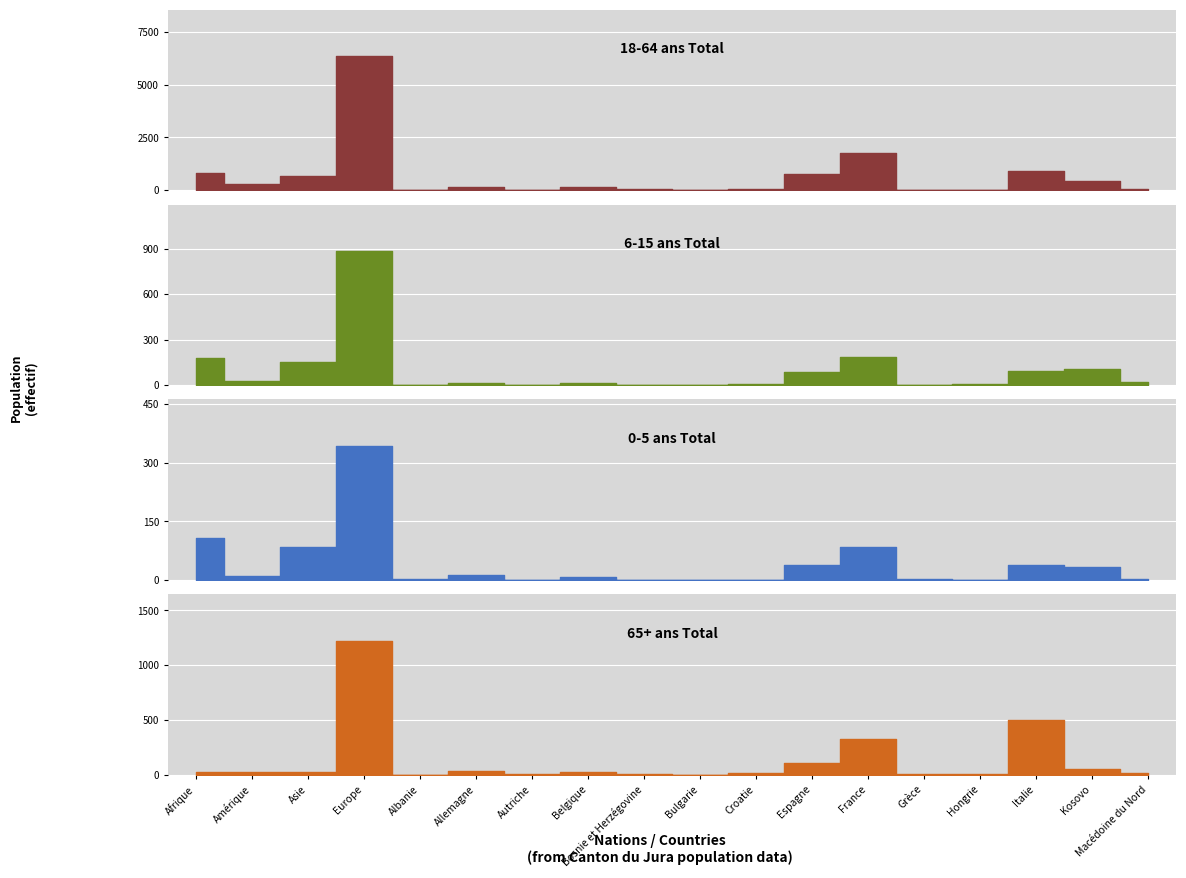

True or false: 6-15 ans Total and 18-64 ans Total intersect in this chart.

False